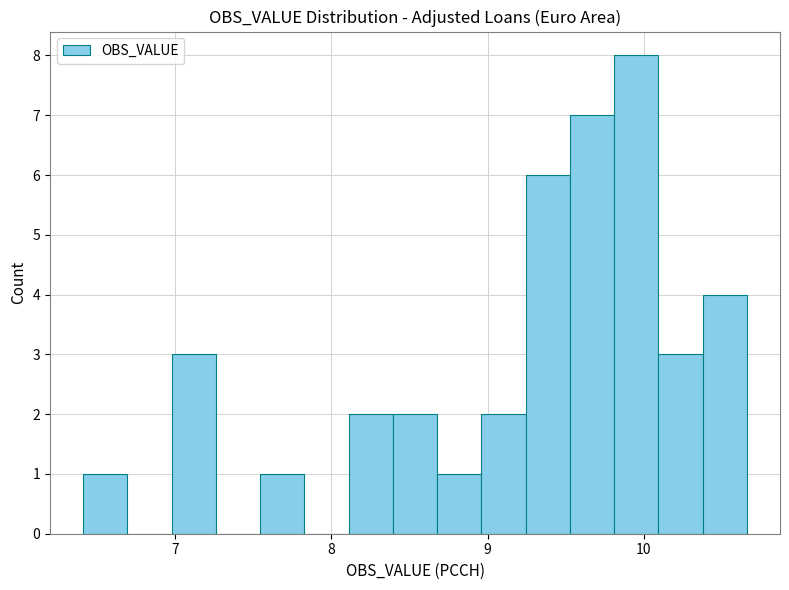

Around what value on the x-axis is the tallest bar? Give the approximate position of its centre, as read against the axis.

10.0